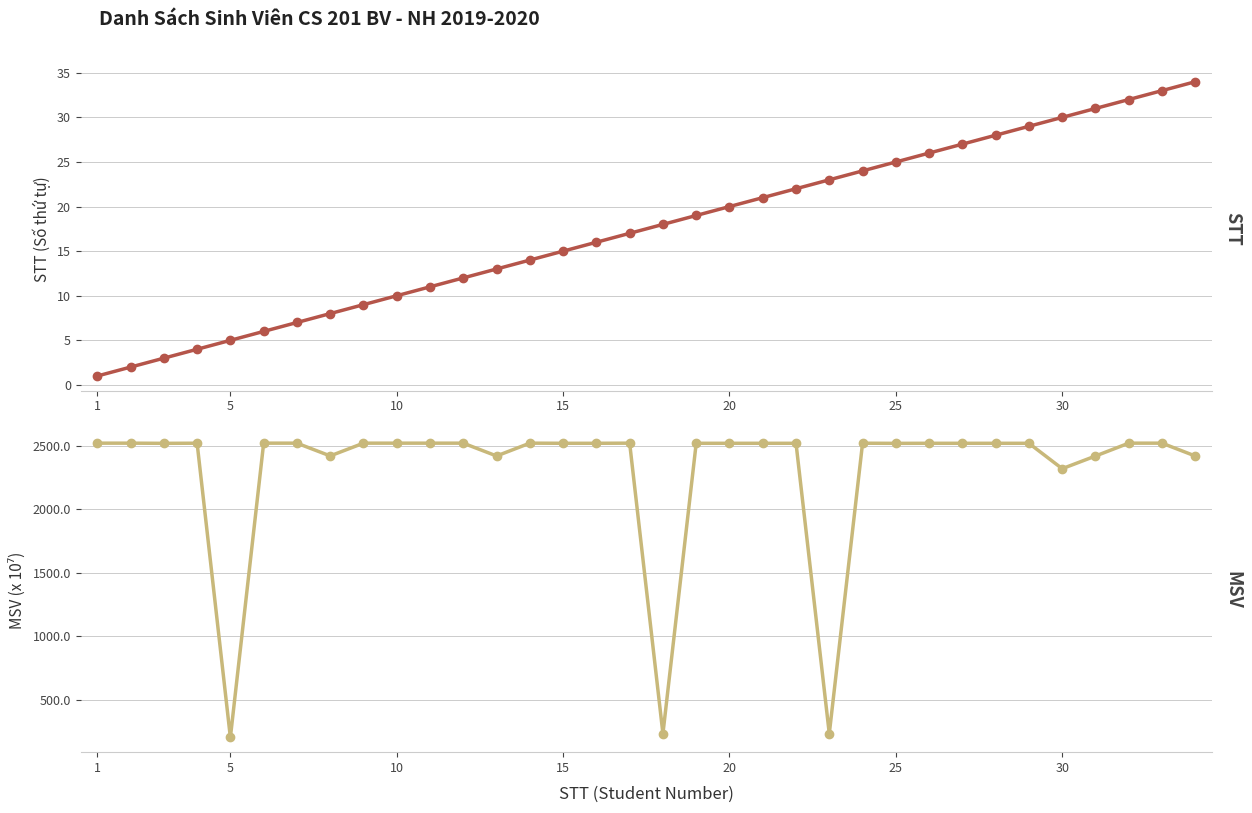

Does the chart have visible grid lines?

Yes